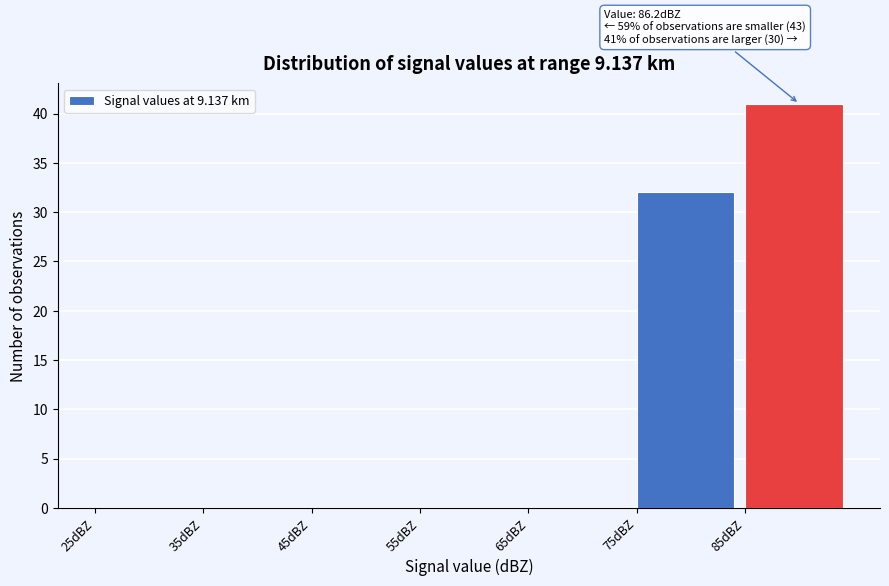

Over which range of the x-axis is the bar tallest?

85 to 95